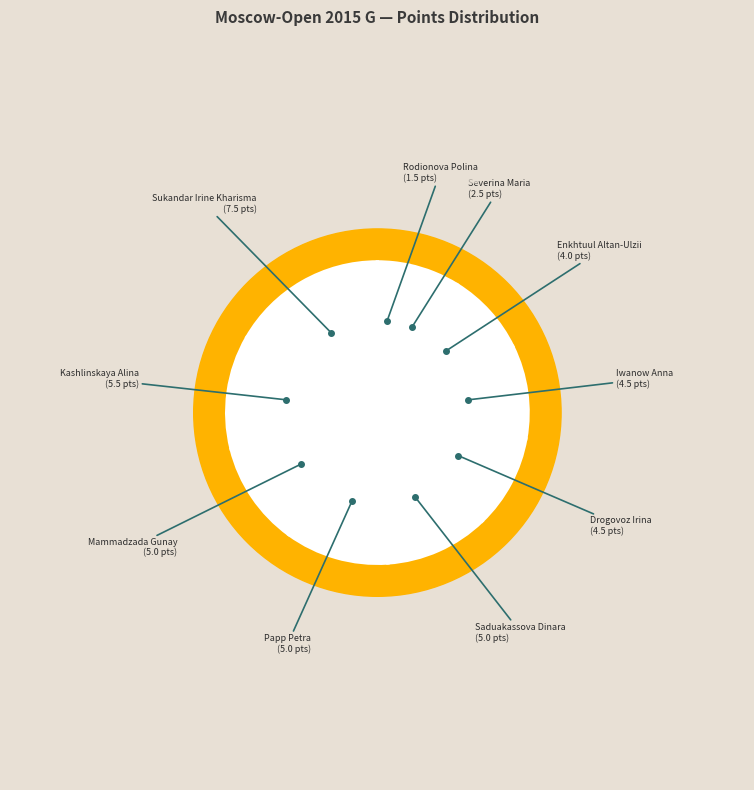

What is the total percentage of Papp Petra and Severina Maria?

16.7%